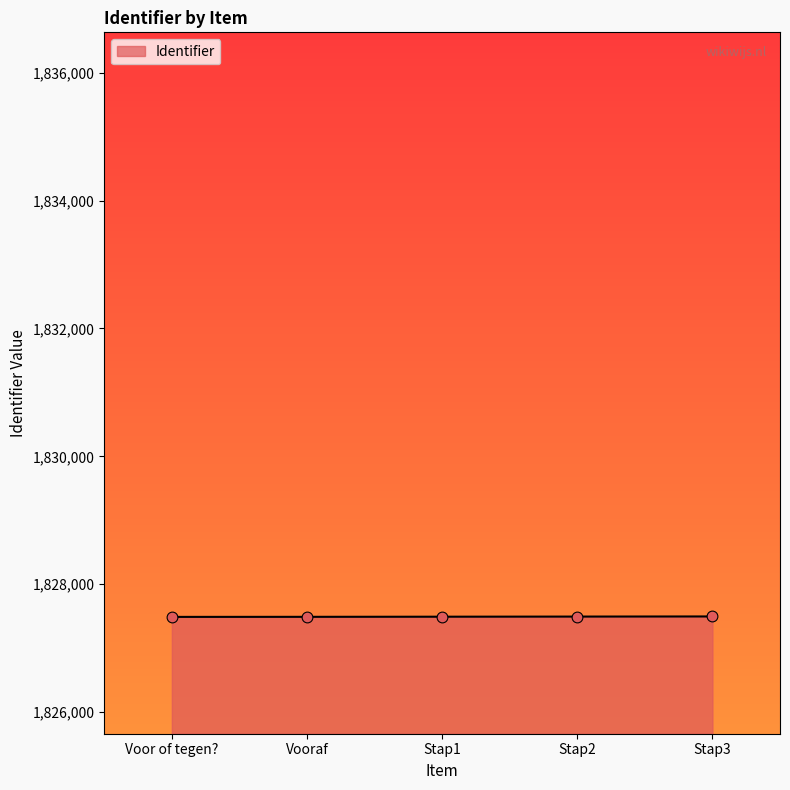

What is the ratio of the value at Stap1 to the value at Vooraf?

1.0